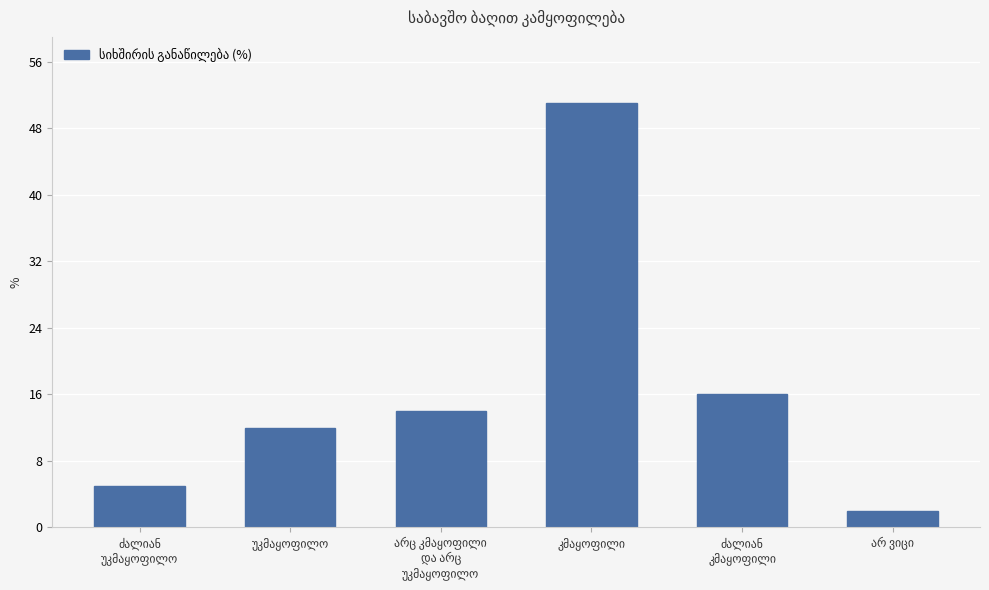

Reading left to right, list all the values displayed in this chart.

5	12	14	51	16	2